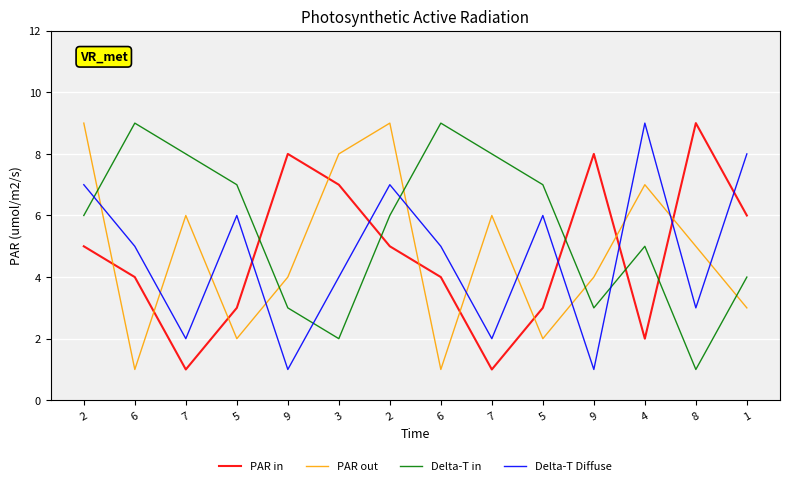

What is the greatest value displayed?

9